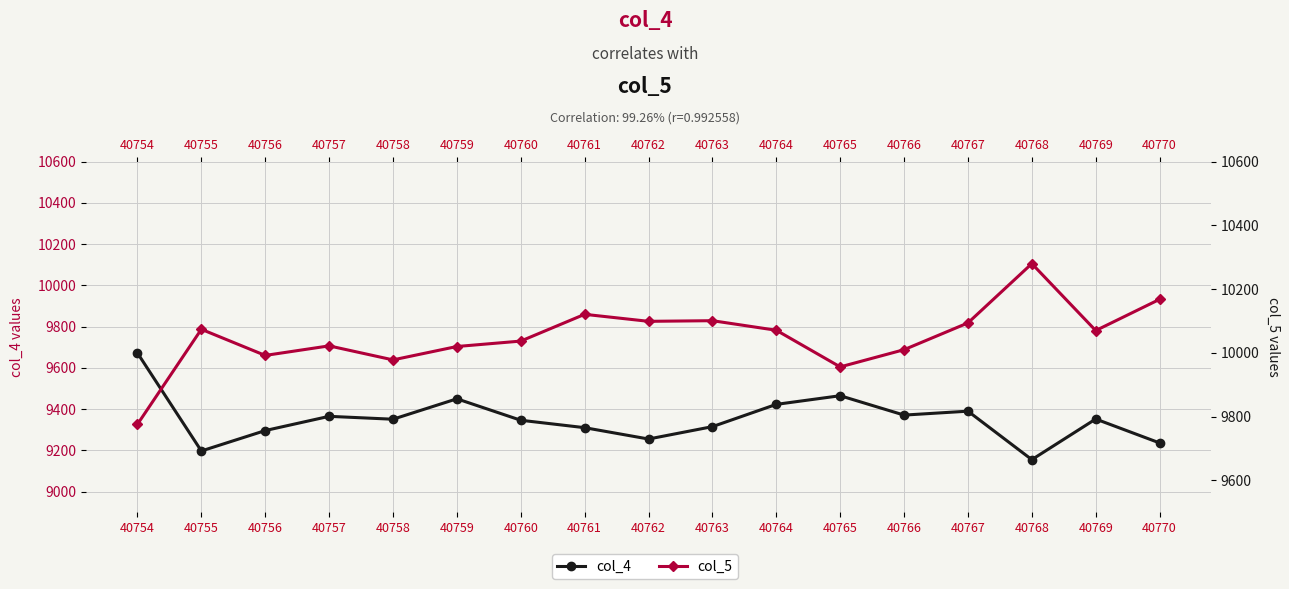

List the labels in order of col_5 value, smallest first.

40754, 40765, 40758, 40756, 40766, 40759, 40757, 40760, 40769, 40764, 40755, 40767, 40762, 40763, 40761, 40770, 40768